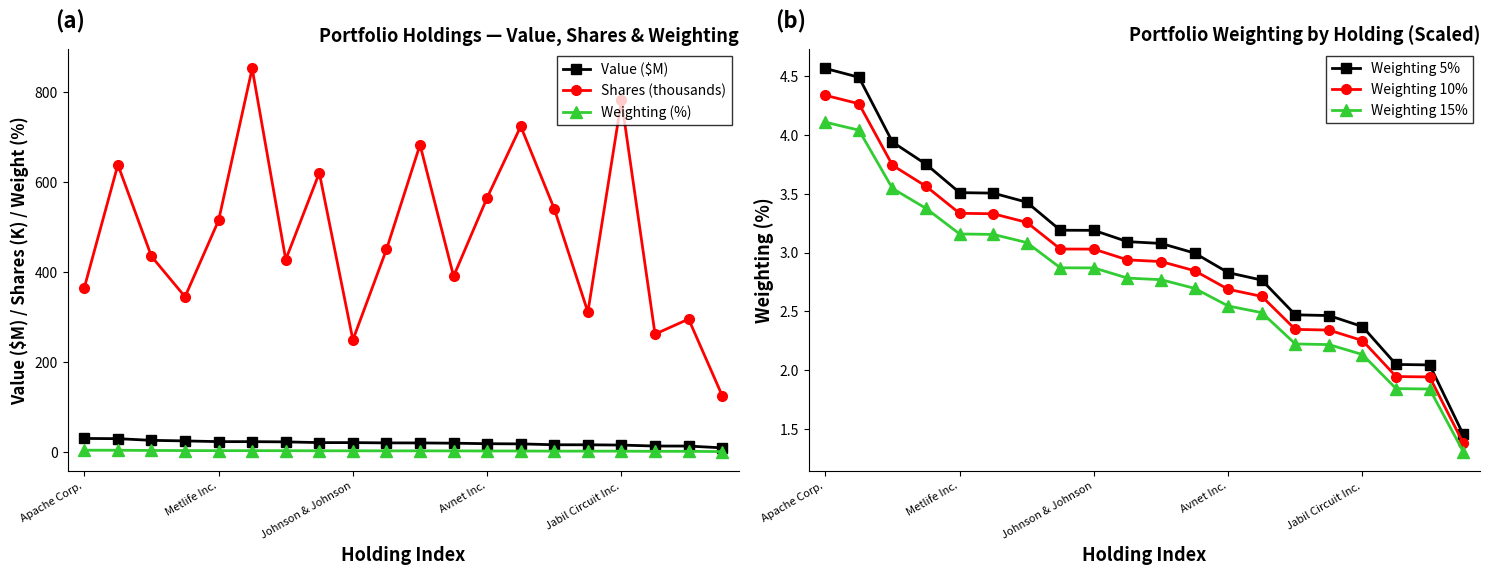

True or false: Weighting 10% has more than 2 points higher than both neighbors.

False